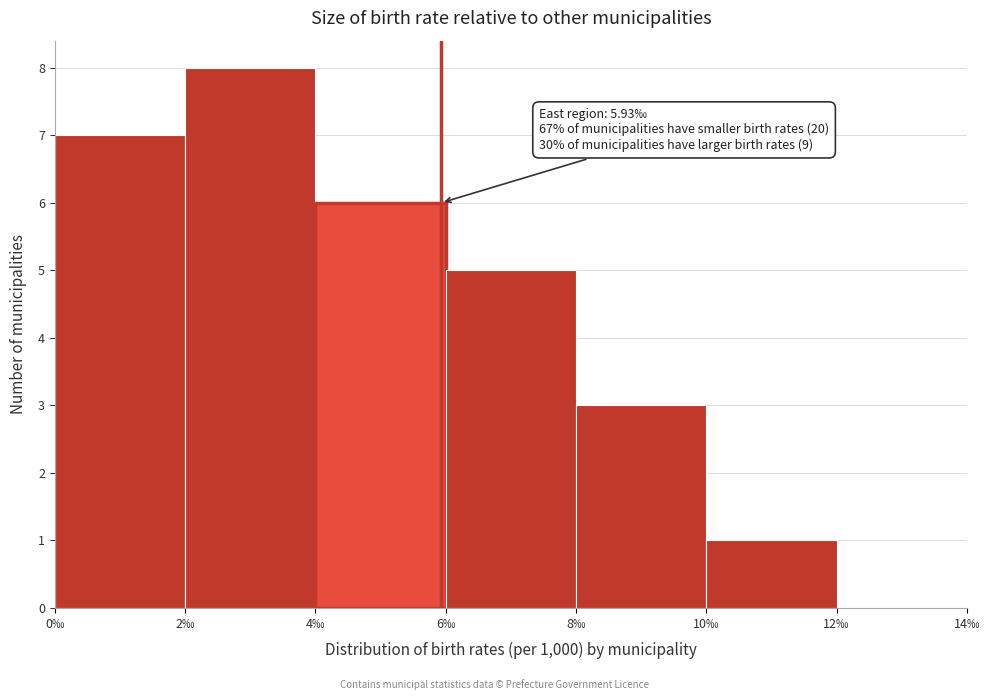

Over which range of the x-axis is the bar tallest?

2 to 4